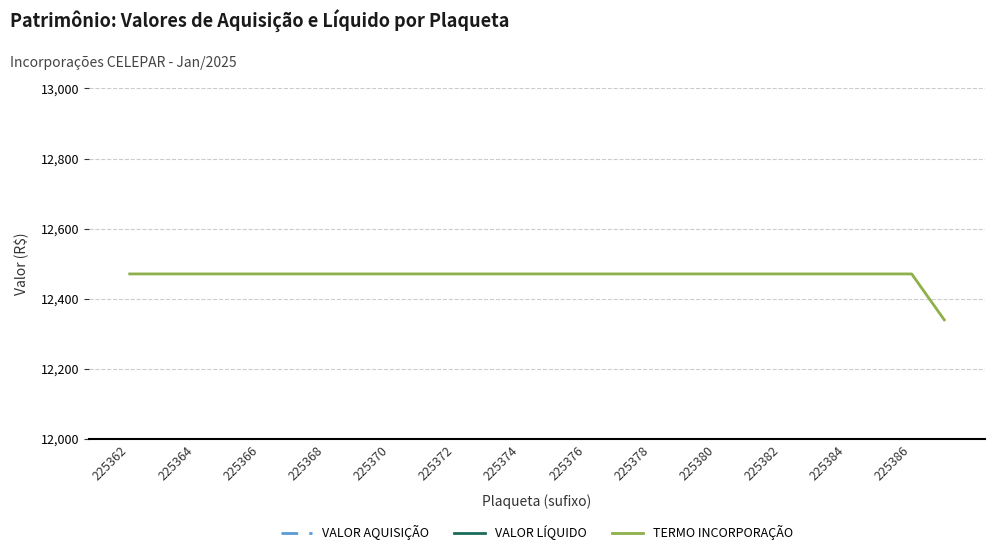

Between 13 and 15, which is larger?

13